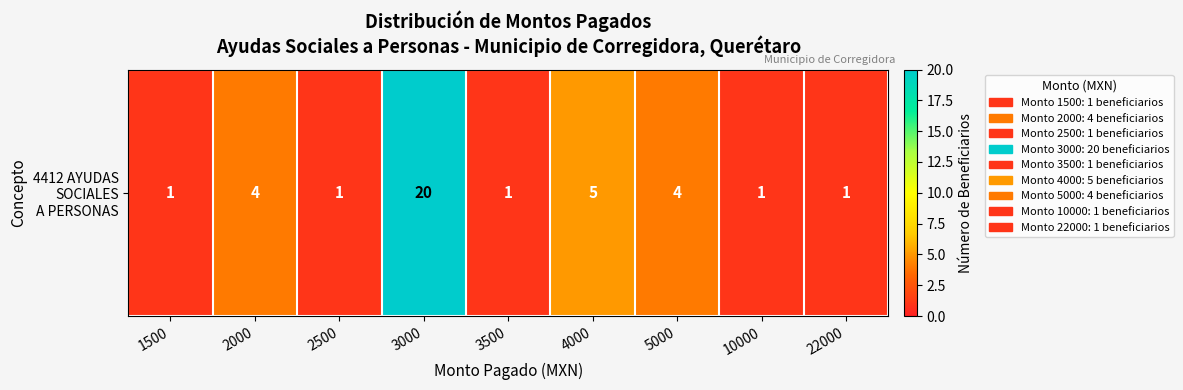

What is the difference between the second highest and second lowest values?

4